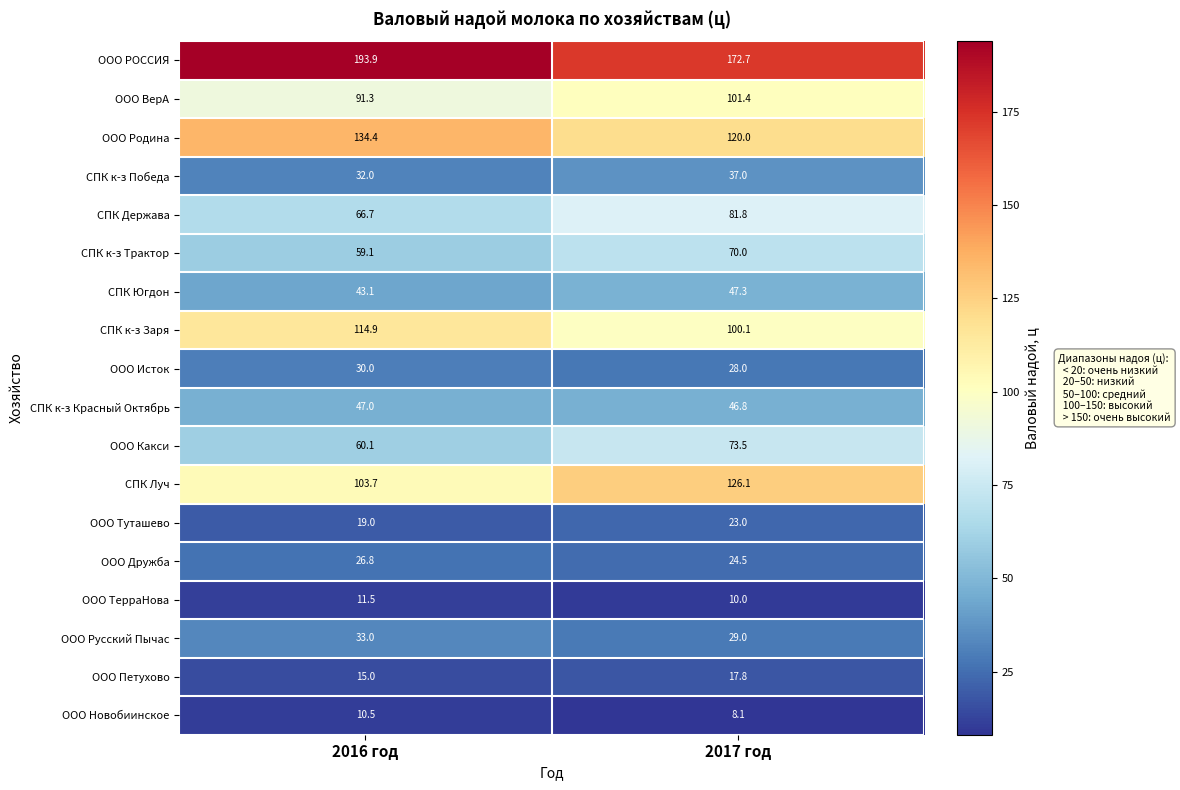

At which category is the sum across all series the highest?

2017 год